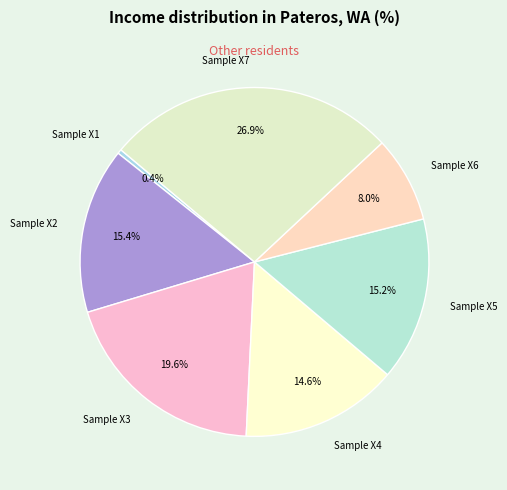

How many slices are in this pie chart?

7